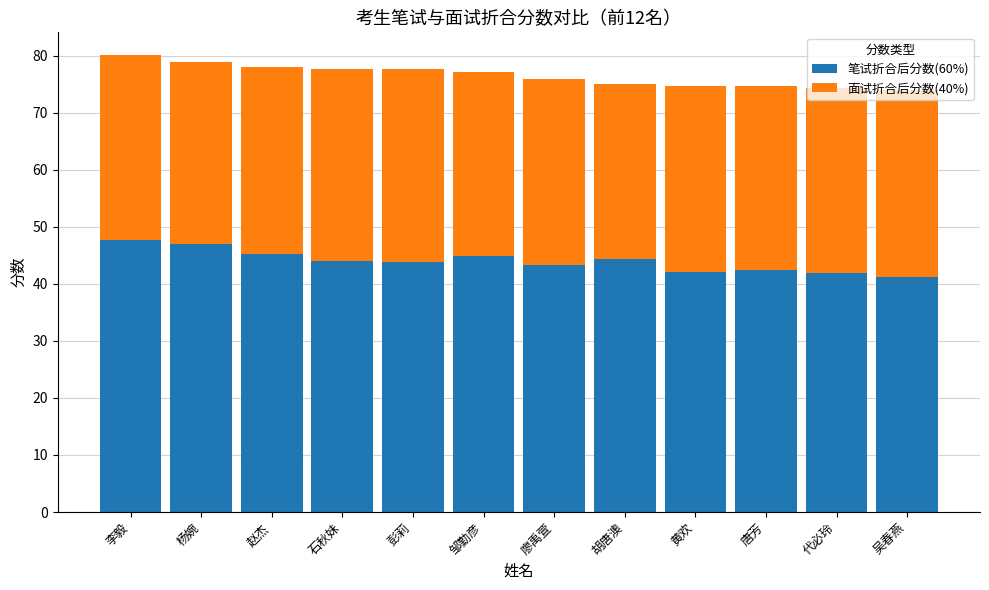

What is the total value across all series at 杨婉?

78.8